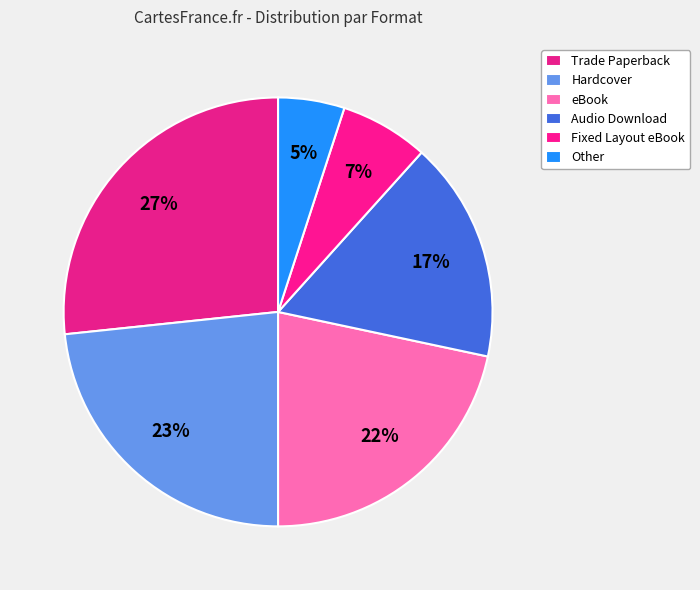

Does any single category account for the majority?

No